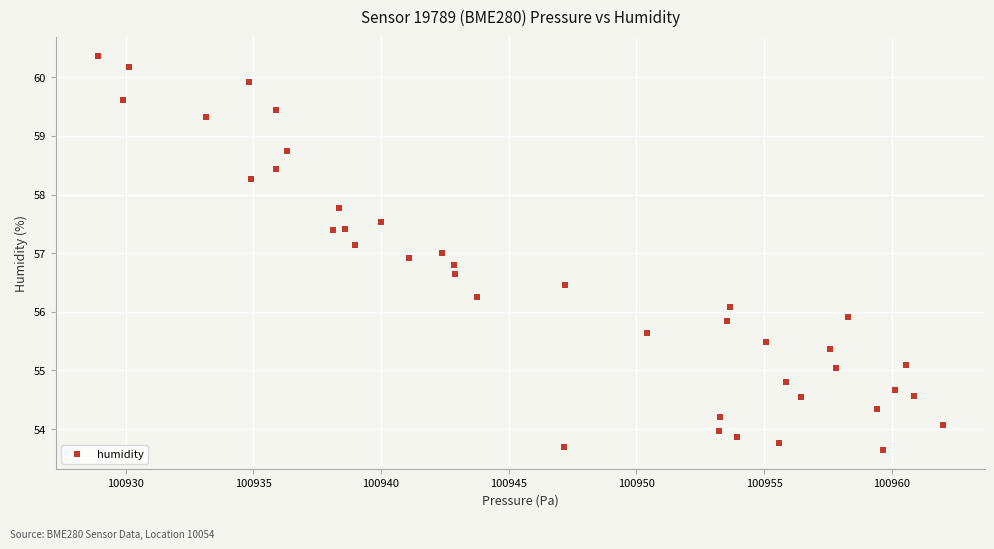

What is the range of X values (max minus min)?

33.1